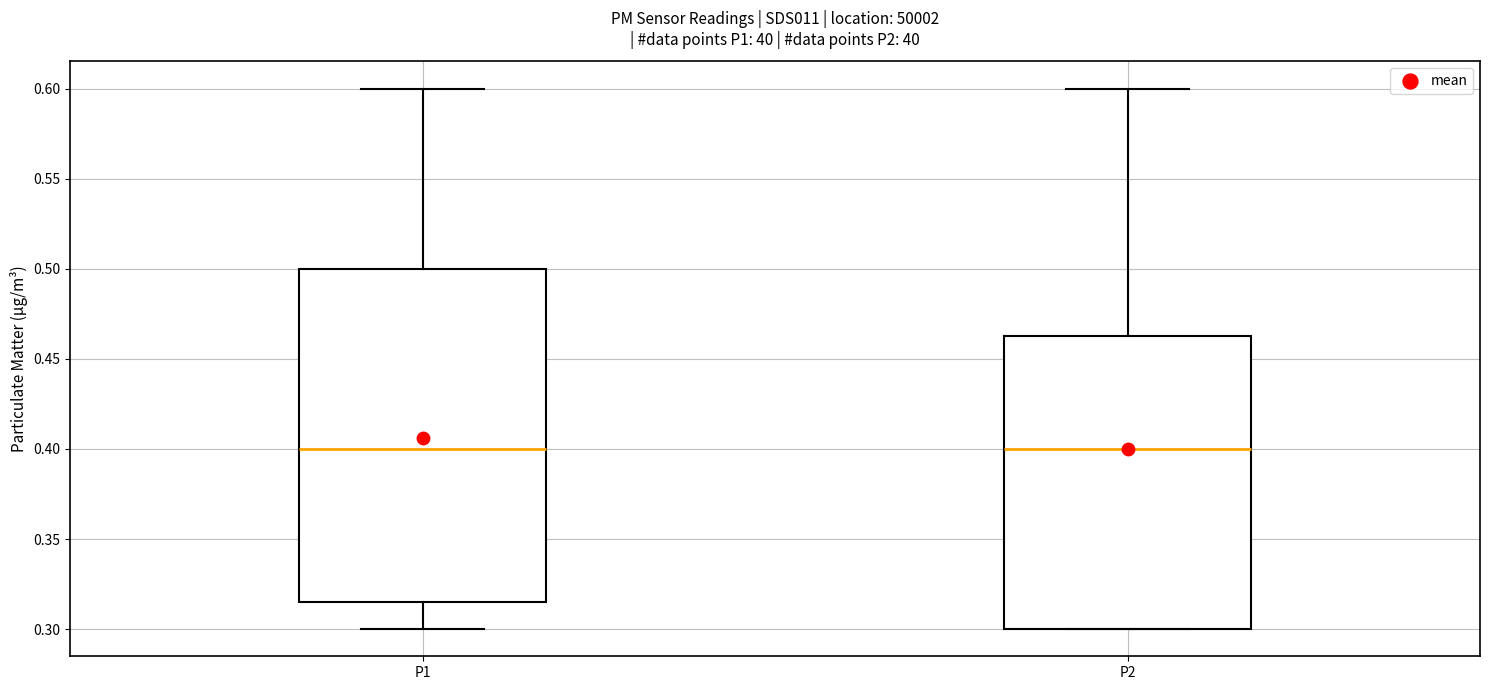

Where is the upper edge of the box for P2 on the y-axis? The values are not printed on the chart, so give them approximately, as read against the axis.

0.465